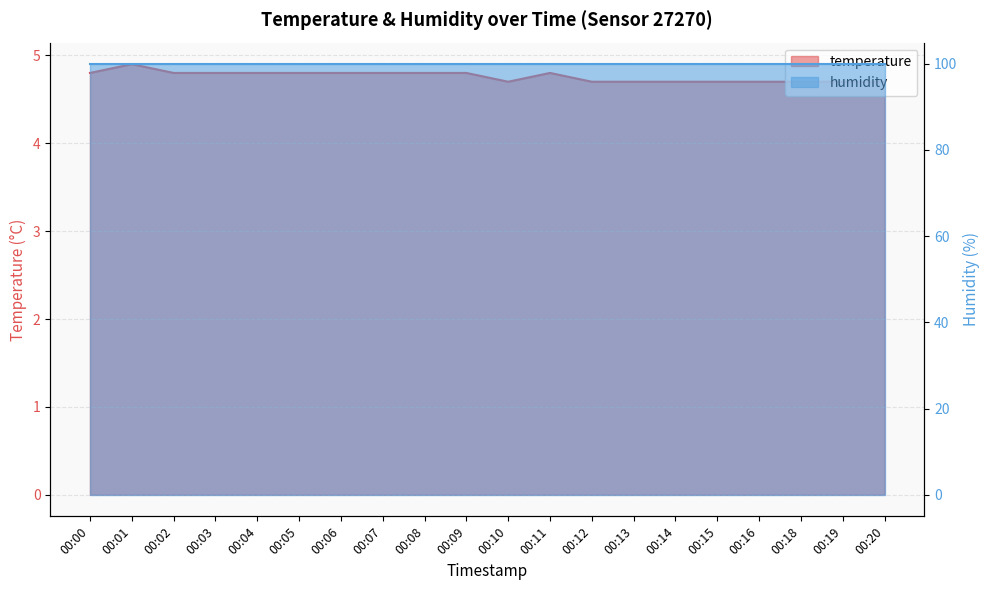

What is the value of the 1st point from the left?

4.8